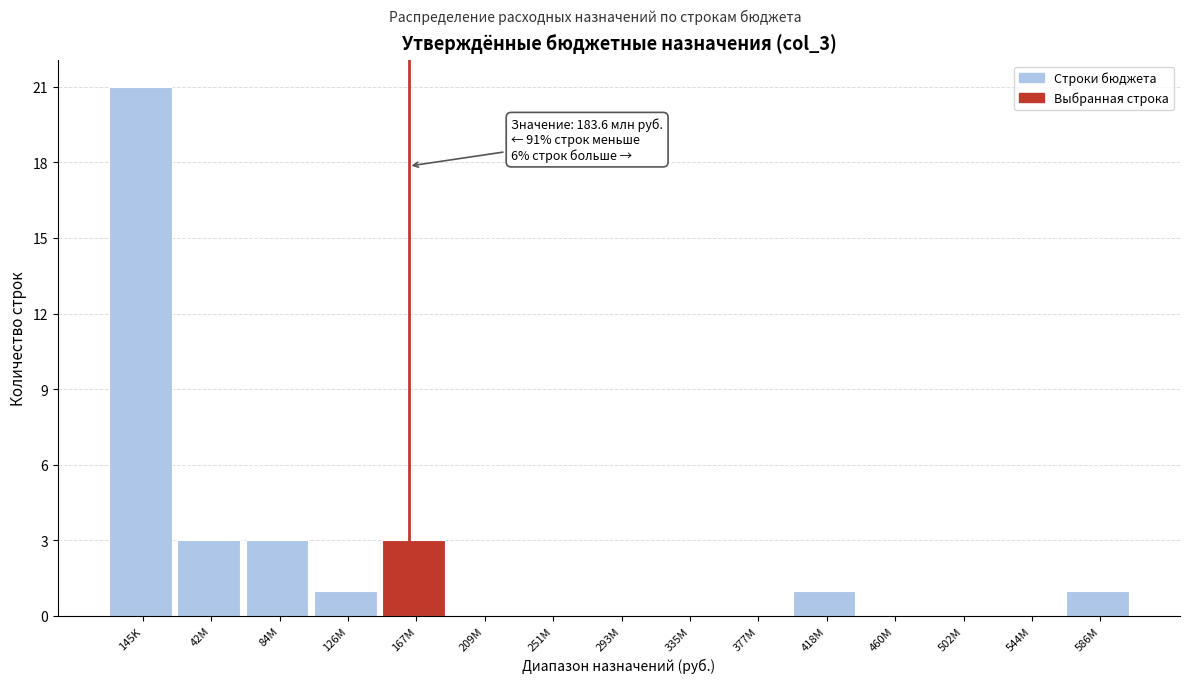

Reading left to right, list all the values displayed in this chart.

145K=21	42M=3	84M=3	126M=1	167M=3	209M=0	251M=0	293M=0	335M=0	377M=0	418M=1	460M=0	502M=0	544M=0	586M=1